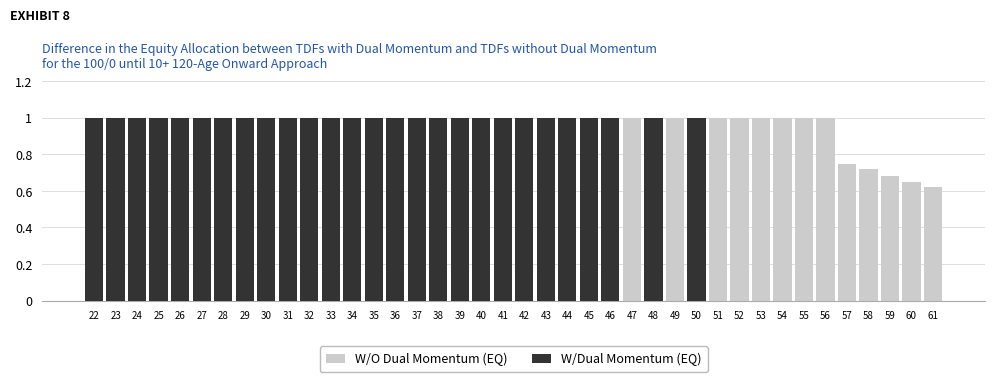

What are all the series names shown in the legend?

W/O Dual Momentum (EQ), W/Dual Momentum (EQ)